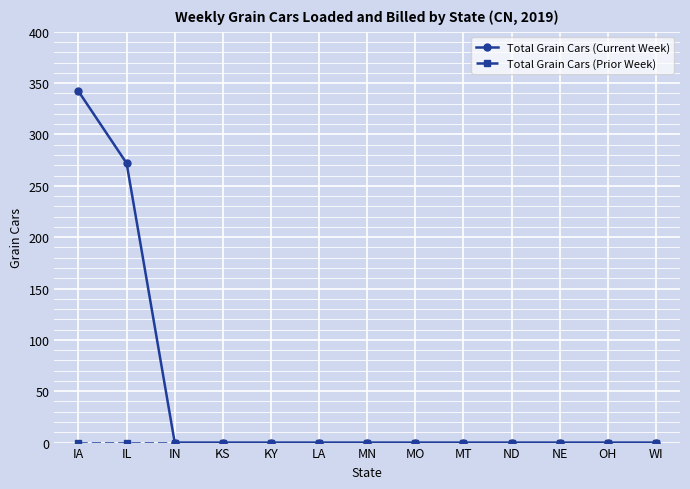

True or false: Total Grain Cars (Current Week) has a value of 0 at IN.

True